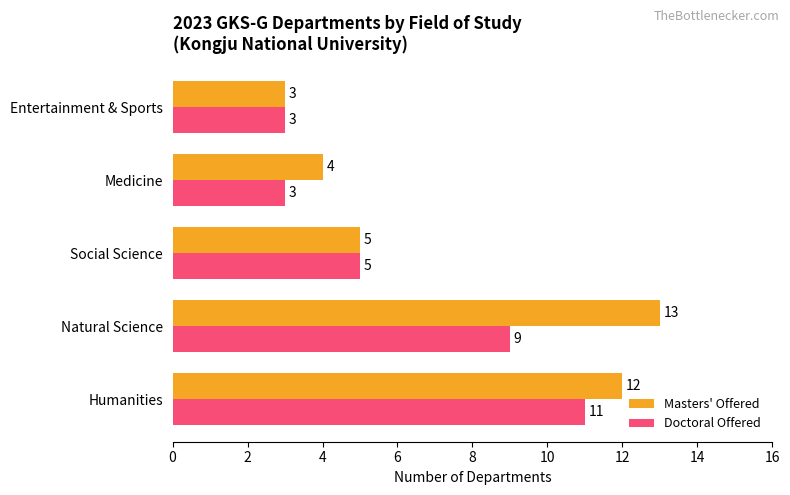

What is the difference between the maximum and minimum values in the Masters' Offered series?

10